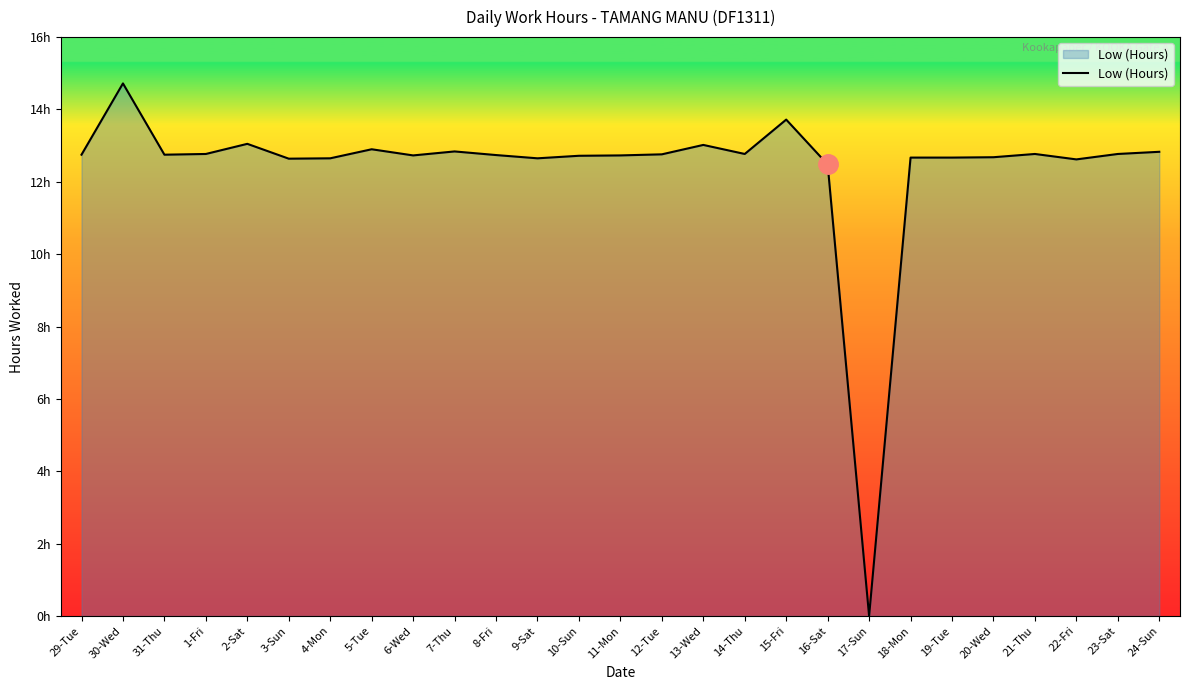

What position from the right is 12-Tue?

13